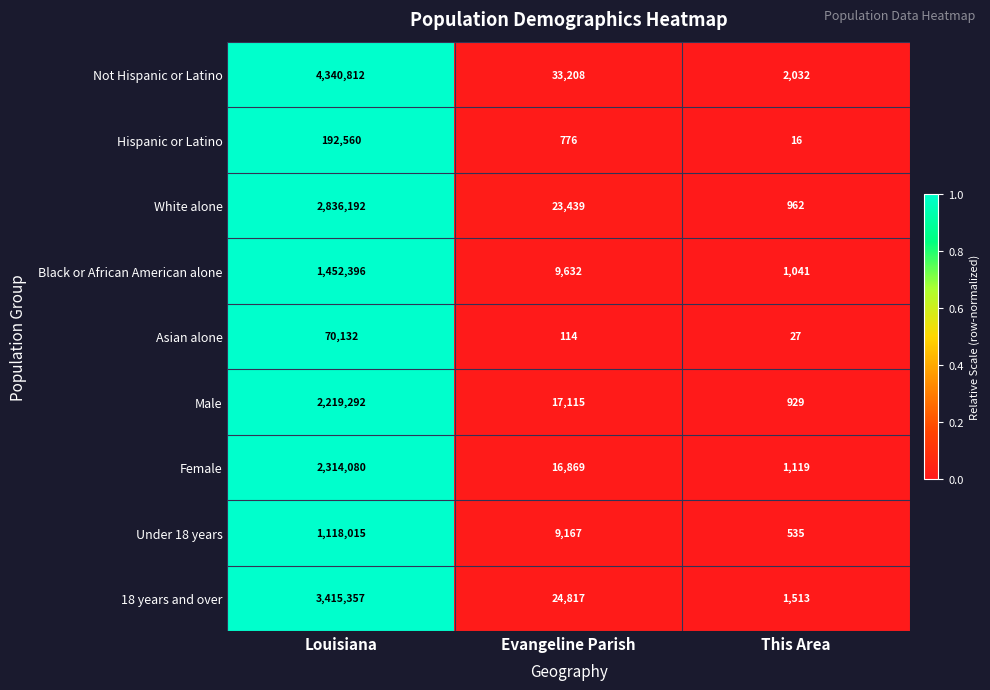

Where does the White alone series first go above 23439?

Louisiana